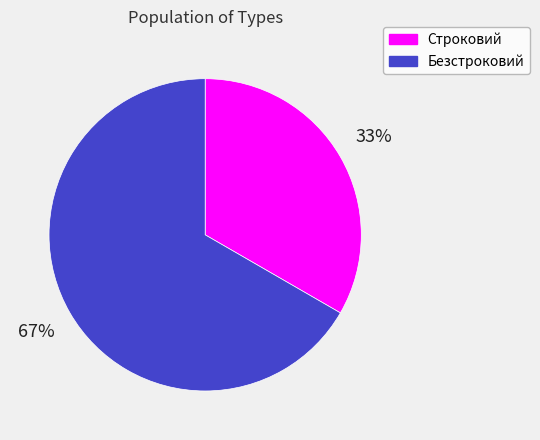

Which has a higher value, Безстроковий or Строковий?

Безстроковий